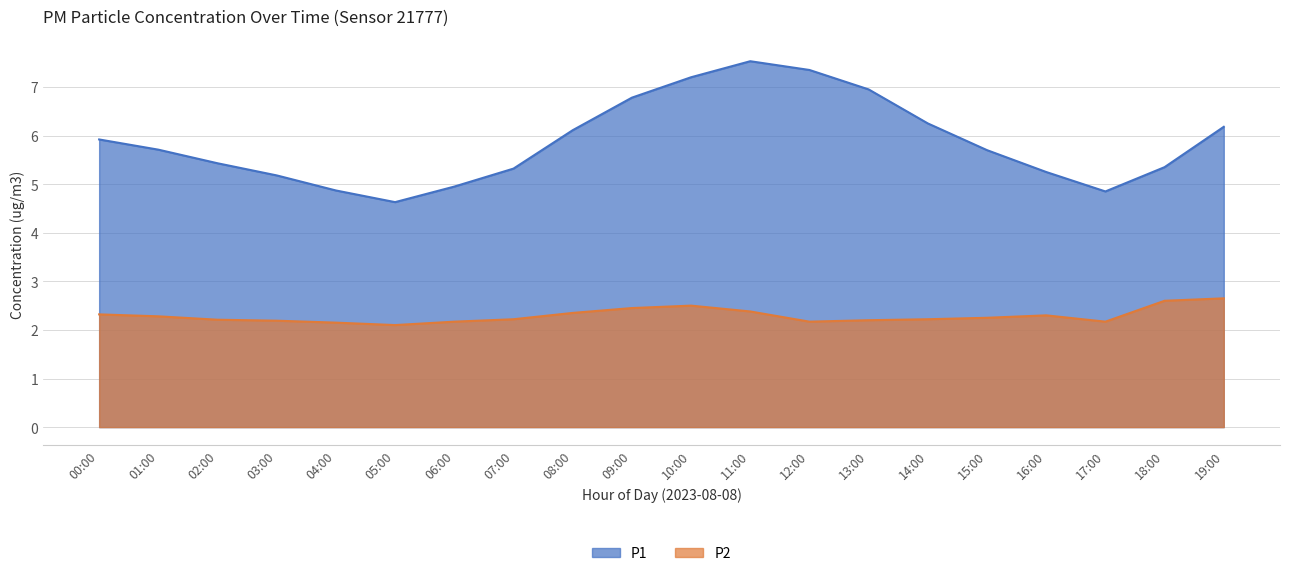

What is the maximum value for P1?

7.5